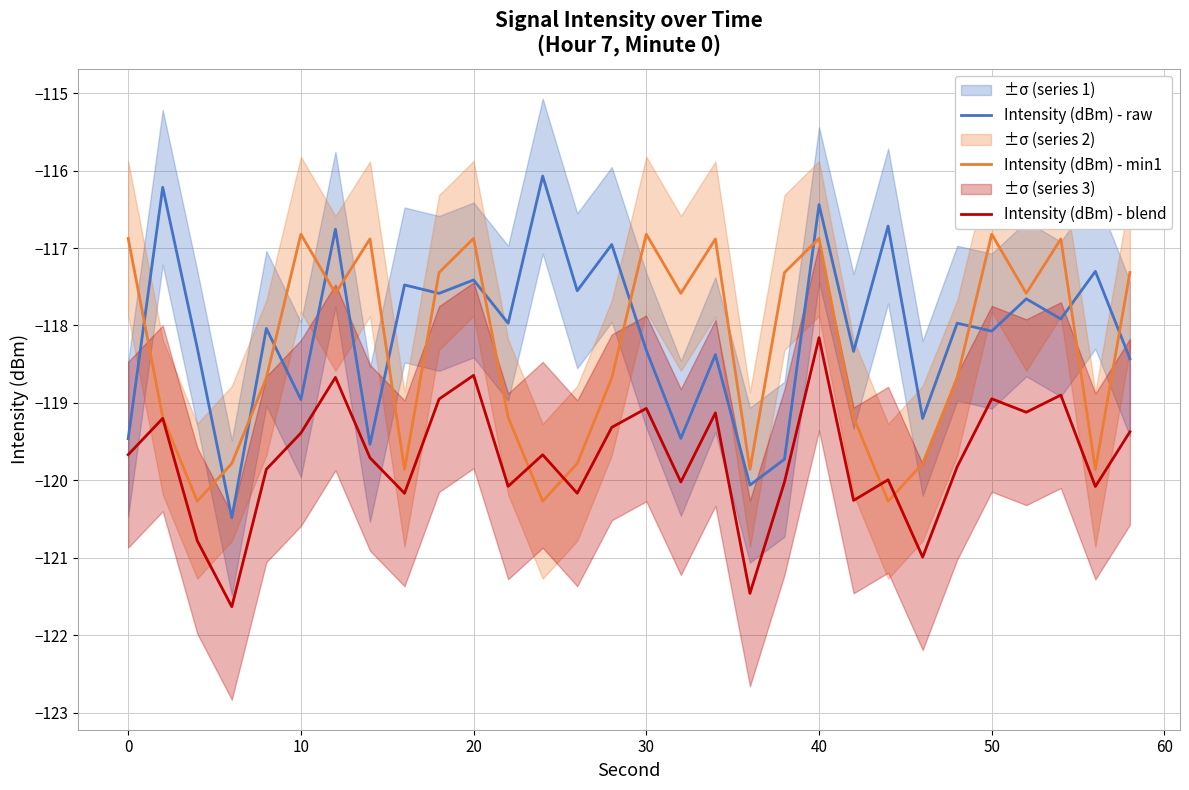

True or false: Intensity (dBm) - blend and Intensity (dBm) - raw intersect in this chart.

False